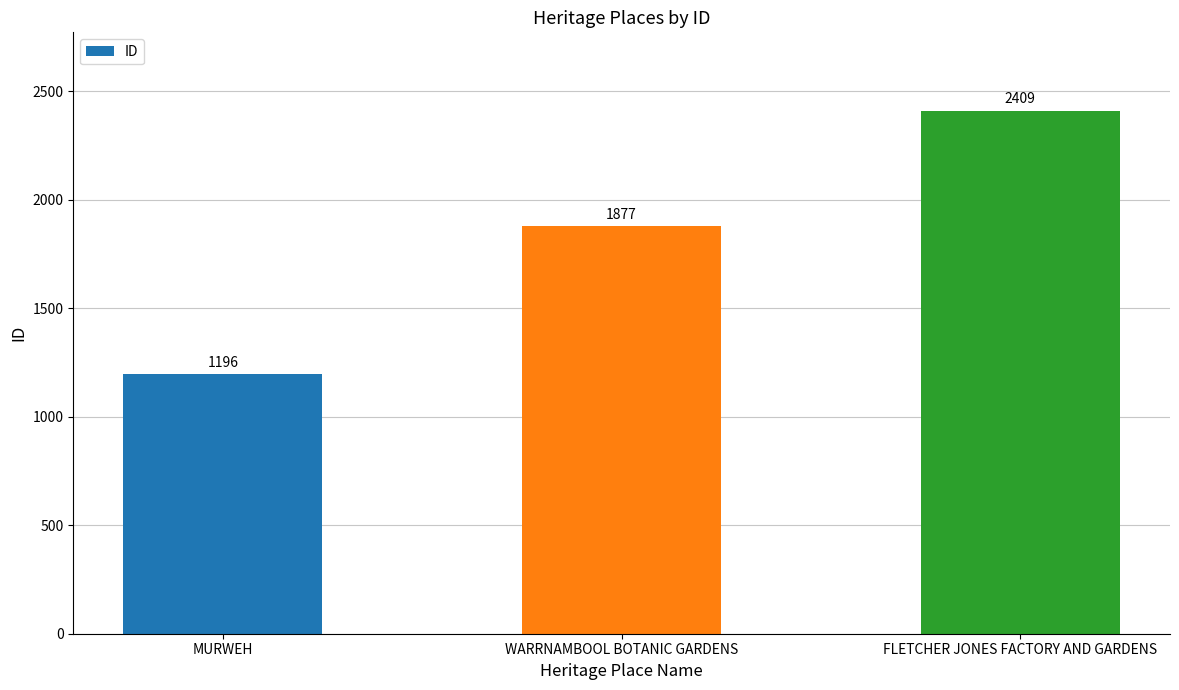

Are the bars grouped side by side (vs. stacked)?

No